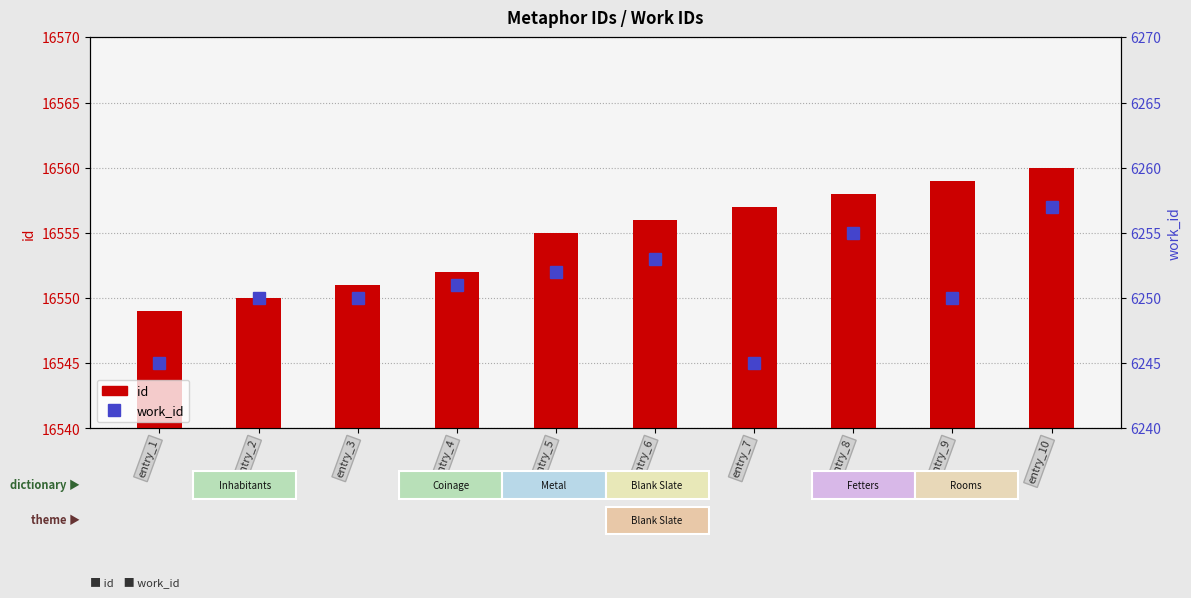

Where is id nearest to the value 16554?

entry_5